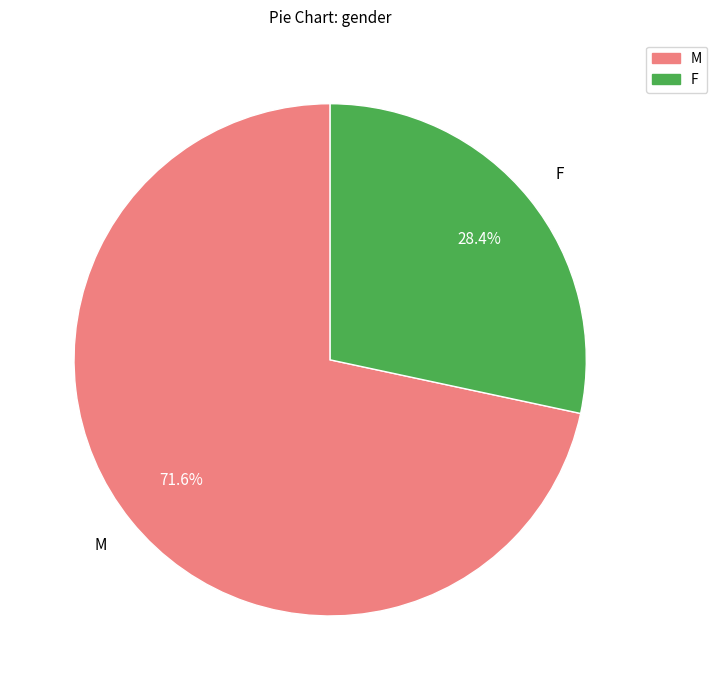

Is it true that M is 64% of the pie?

False